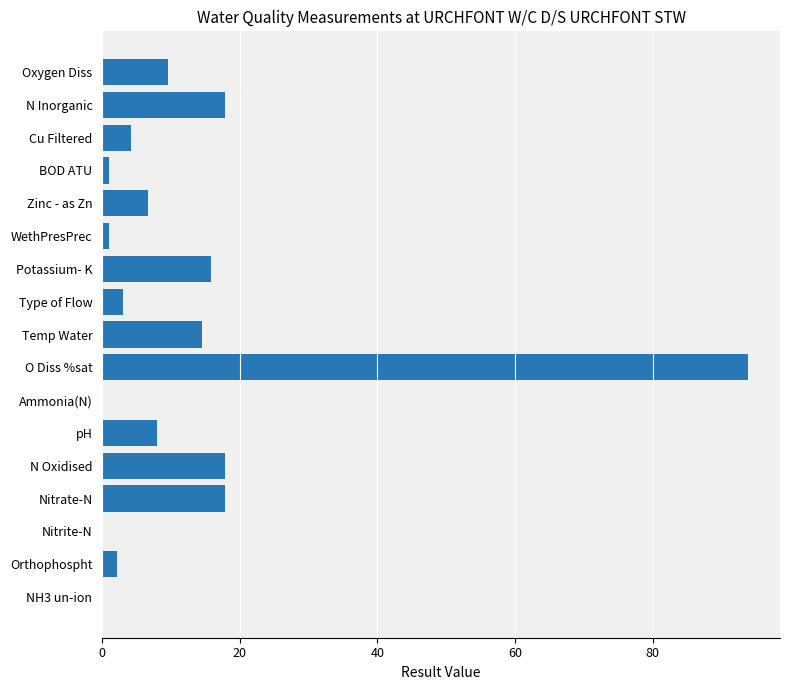

How many values exceed 6?

9